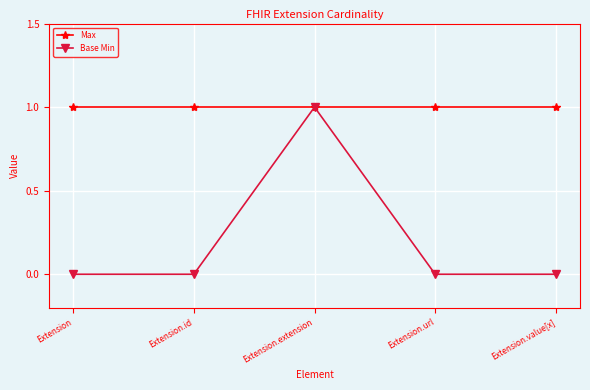

What is the maximum value shown in the chart?

1